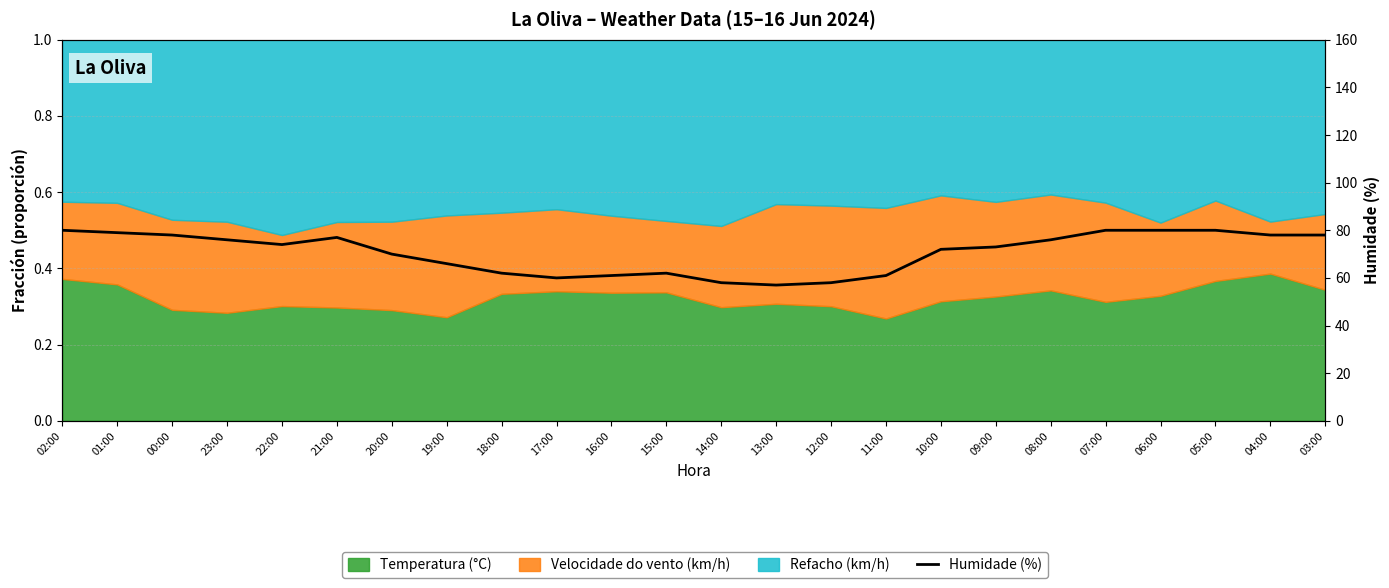

What is the average value?

71